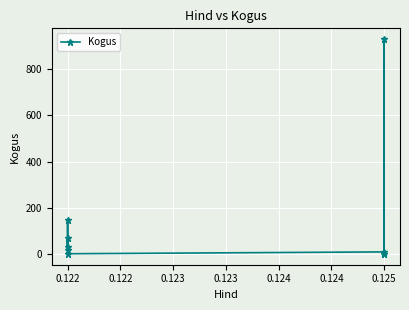

The chart shows a value of 200 at 0.125. True or false?

False